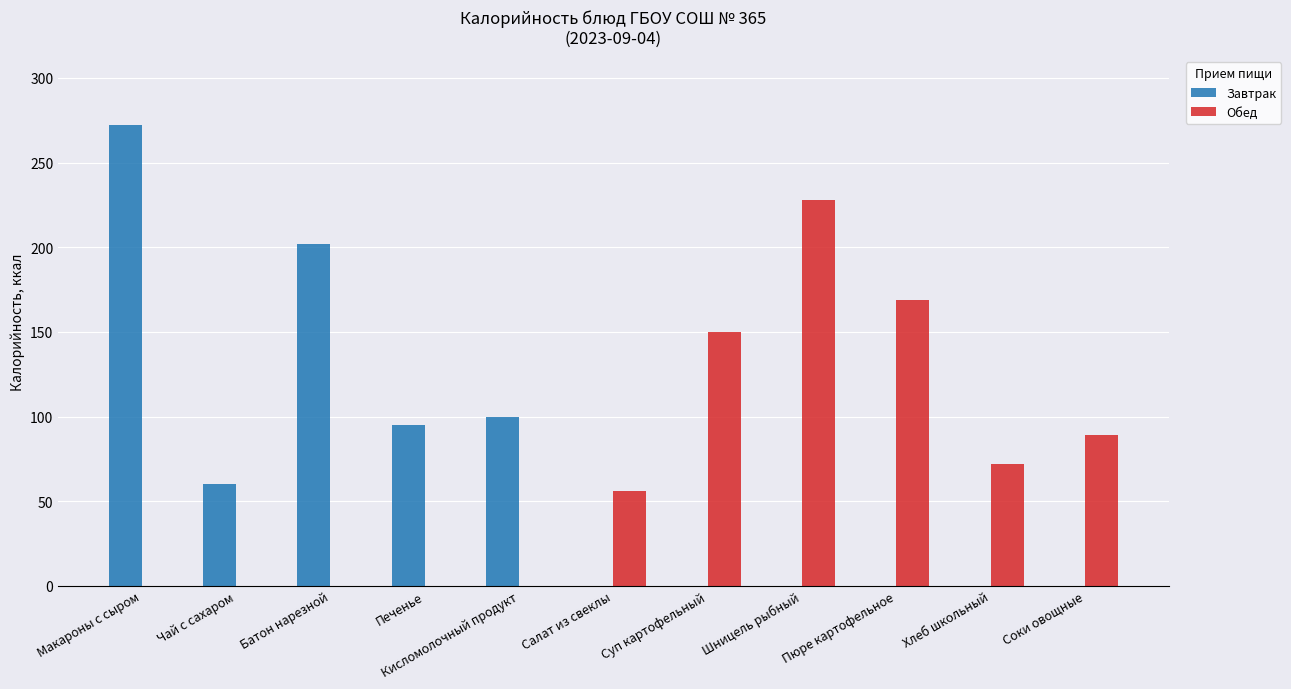

What is the sum of all Обед values?

764